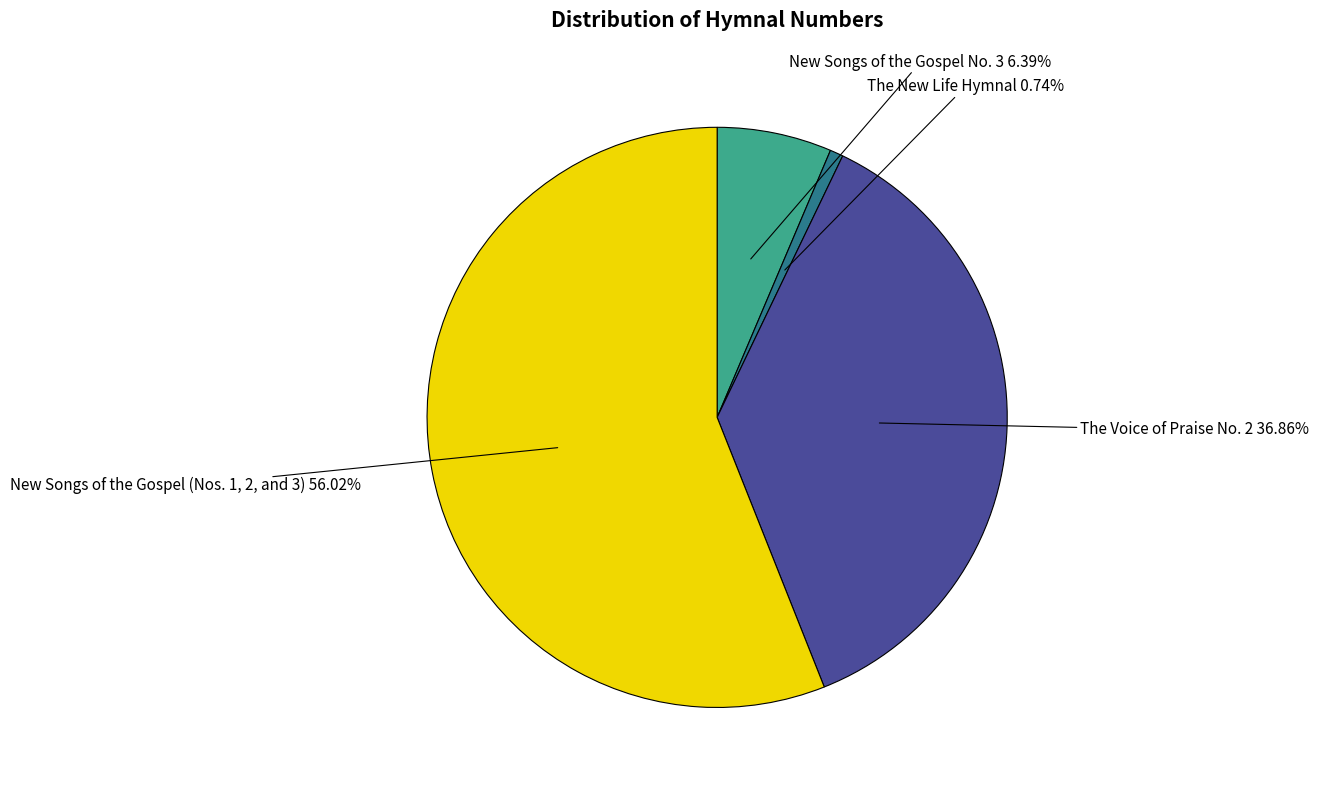

To the nearest percent, what is the difference between the largest and smallest slice percentages?

55%